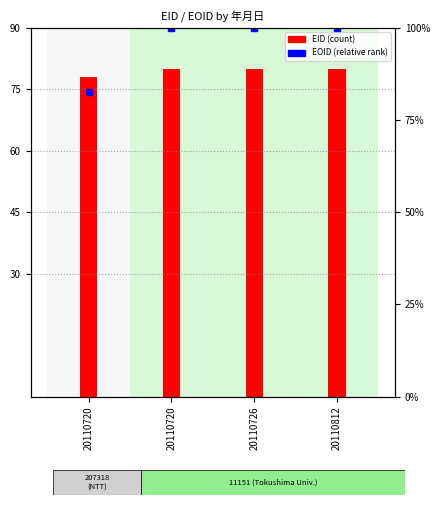

What is the difference between the highest and lowest values at 20110720?

4.5